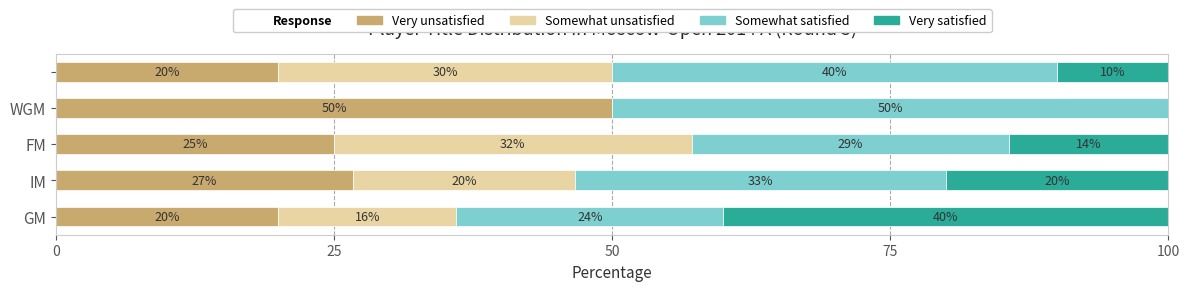

What is the highest value of the Very unsatisfied series?

50.0